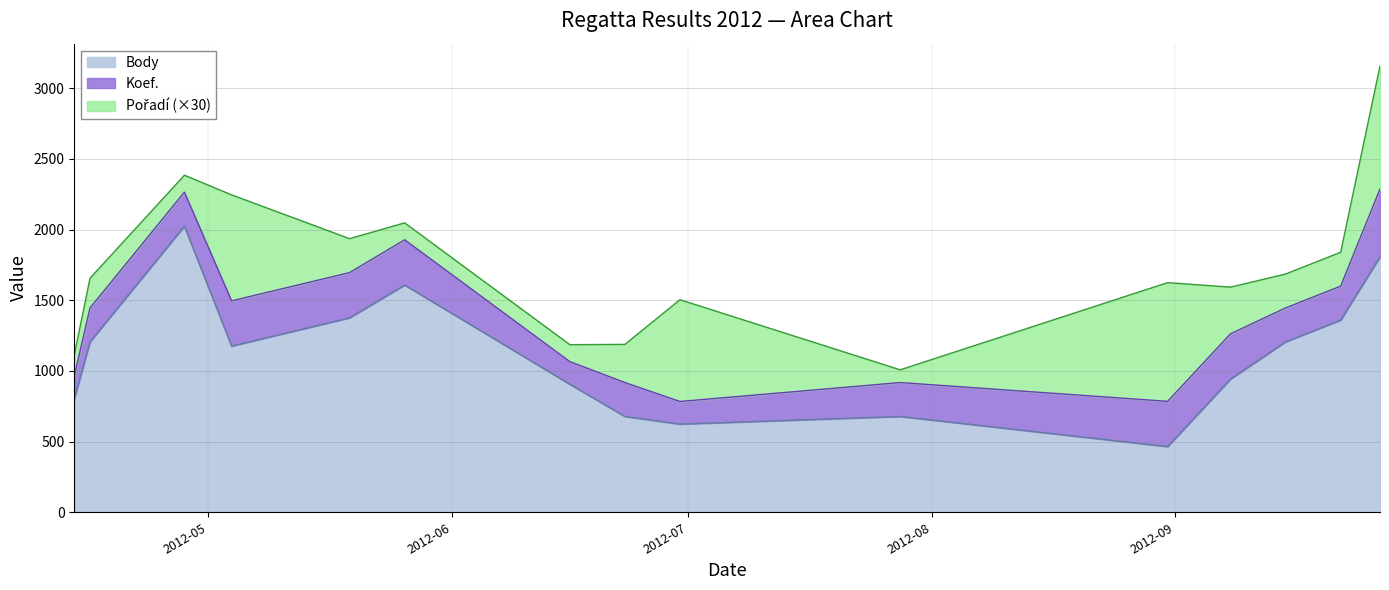

What is the minimum value for Body?

465